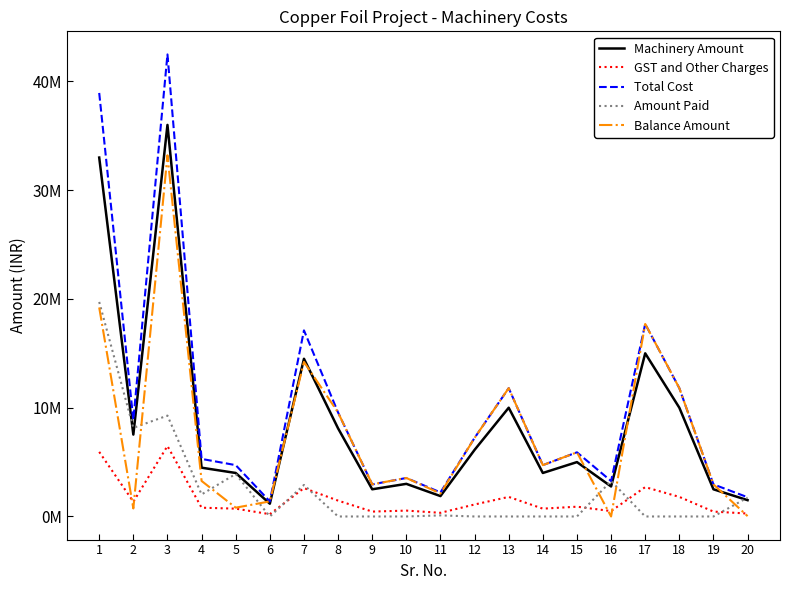

Does the chart have visible grid lines?

No